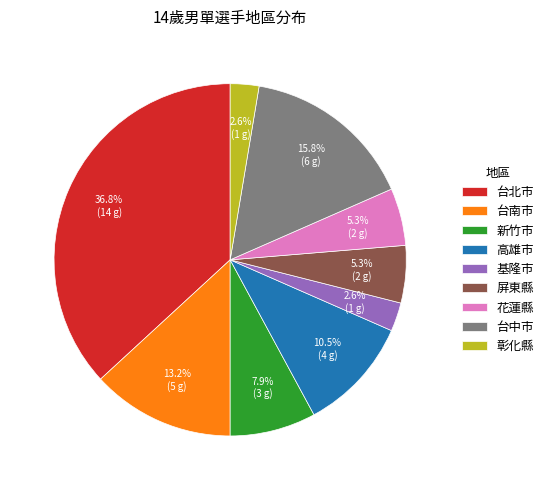

How many segments does this pie chart have?

9